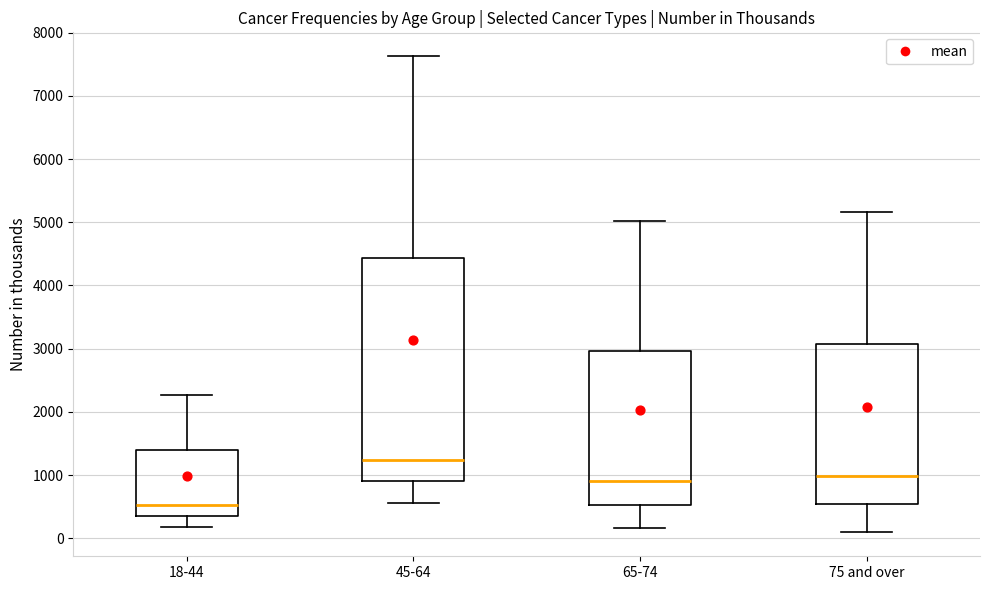

Which box is the tallest, from its lower edge to its upper edge?

45-64